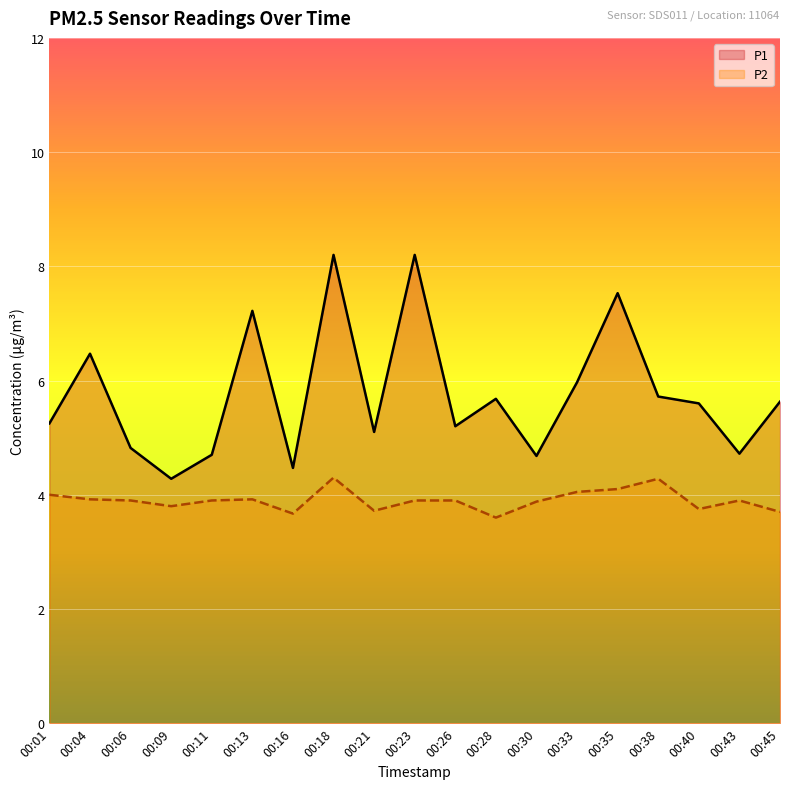

Which series has the largest range (max minus min)?

P1